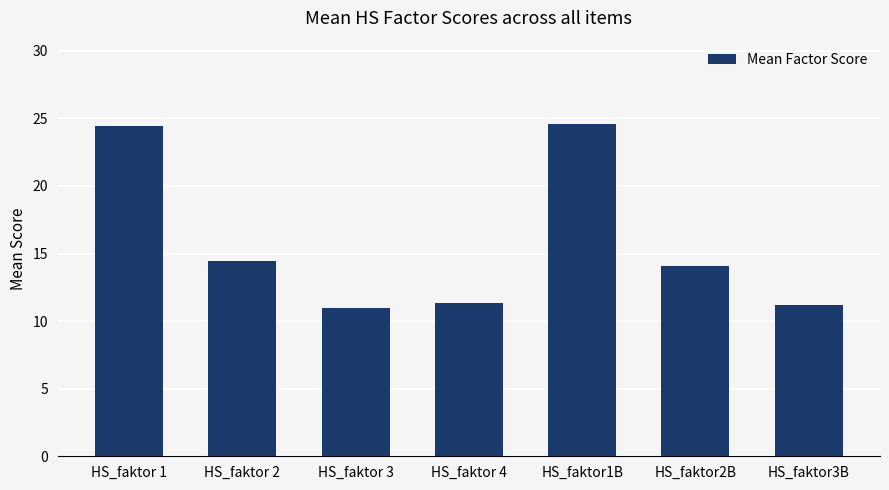

How many data points does each series have?

7